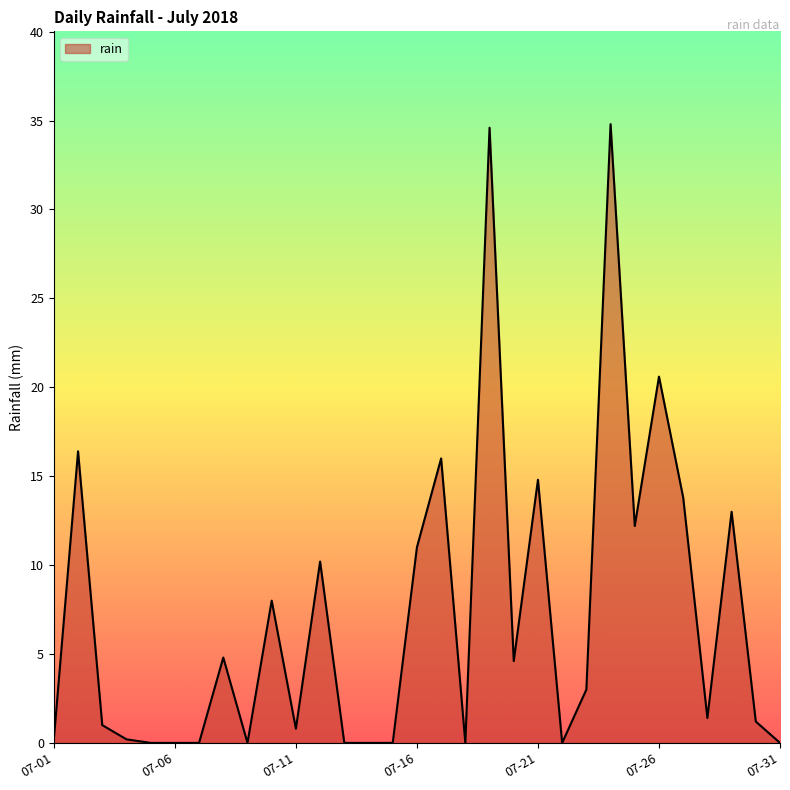

What is the difference between the maximum and minimum values?

34.8